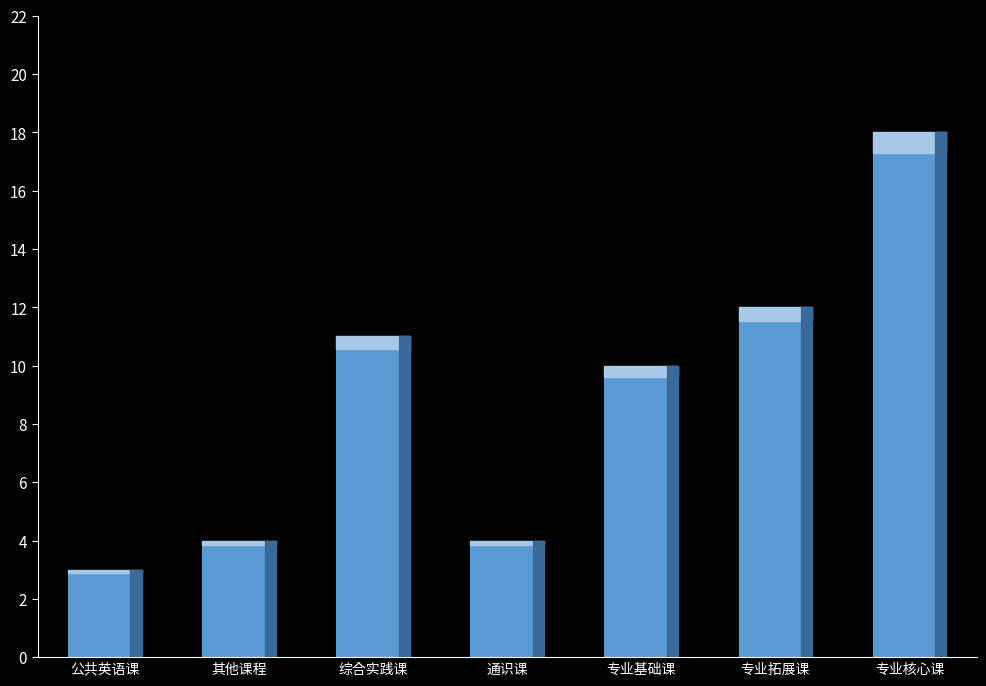

At which category does the chart reach its minimum across all series?

公共英语课